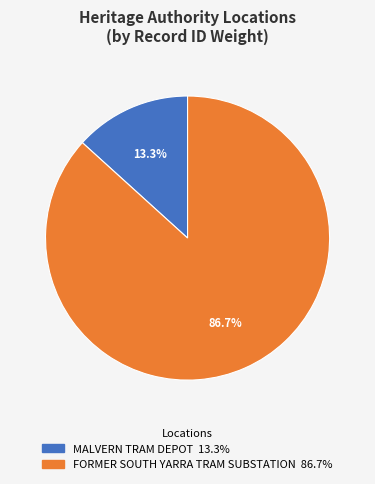

What percentage is the MALVERN TRAM DEPOT slice, to the nearest percent?

13%